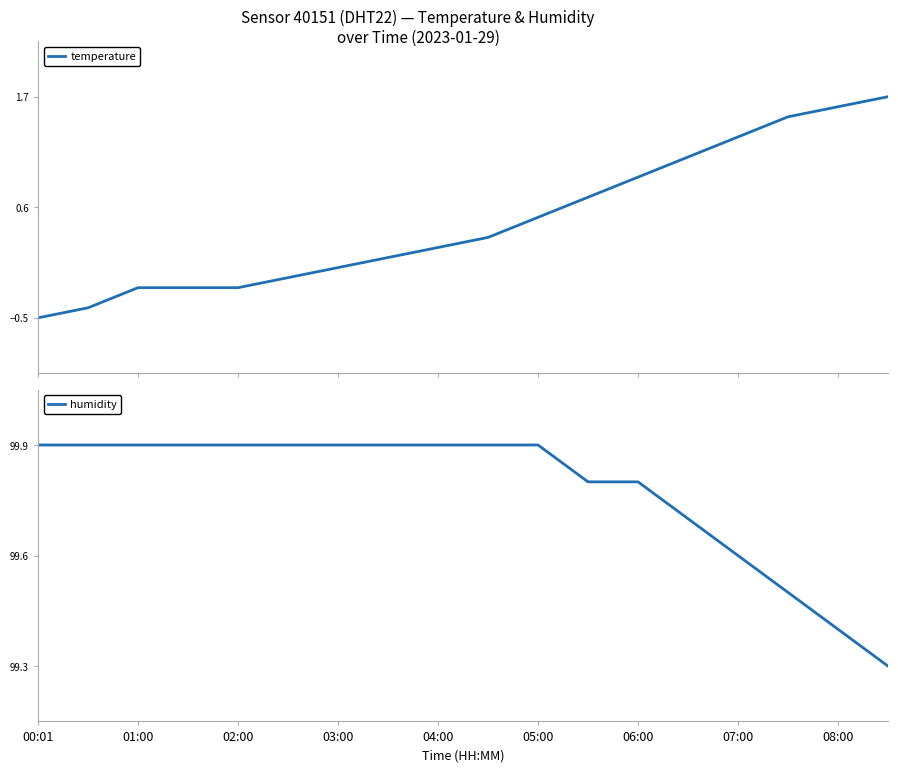

Does the chart display data point markers on the line(s)?

No